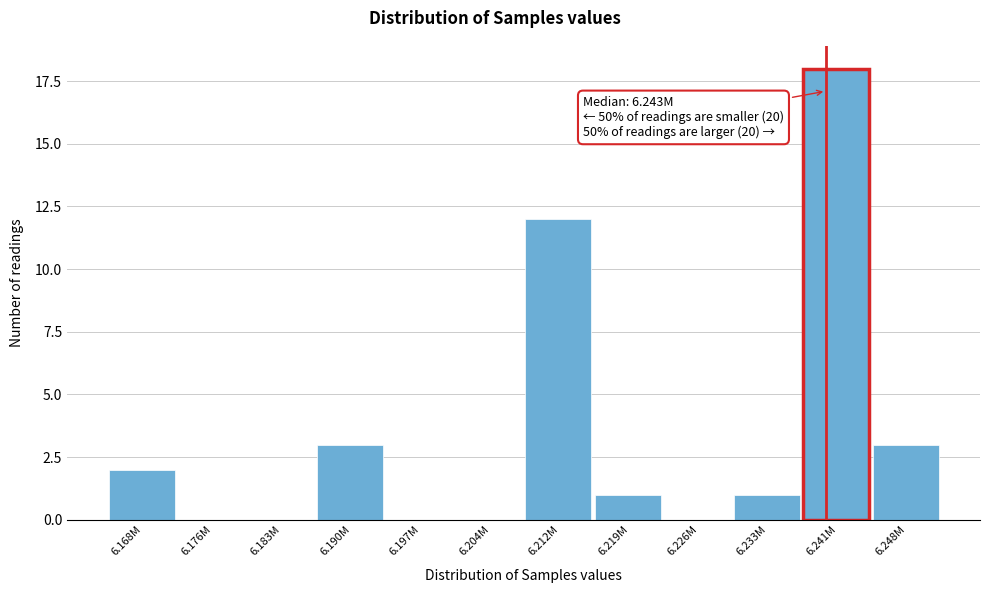

Reading left to right, extract all data points from this chart.

6.168M=2	6.176M=0	6.183M=0	6.190M=3	6.197M=0	6.204M=0	6.212M=12	6.219M=1	6.226M=0	6.233M=1	6.241M=18	6.248M=3